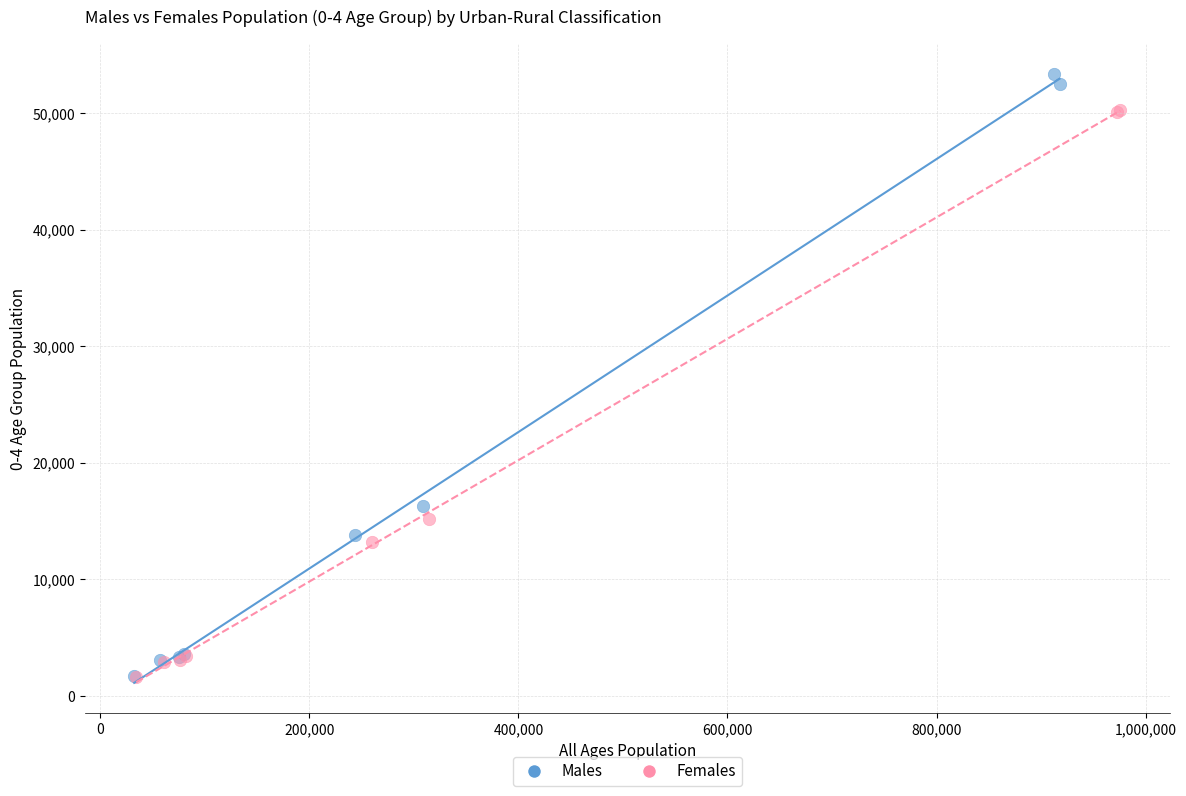

Which series reaches the maximum Y coordinate?

Males